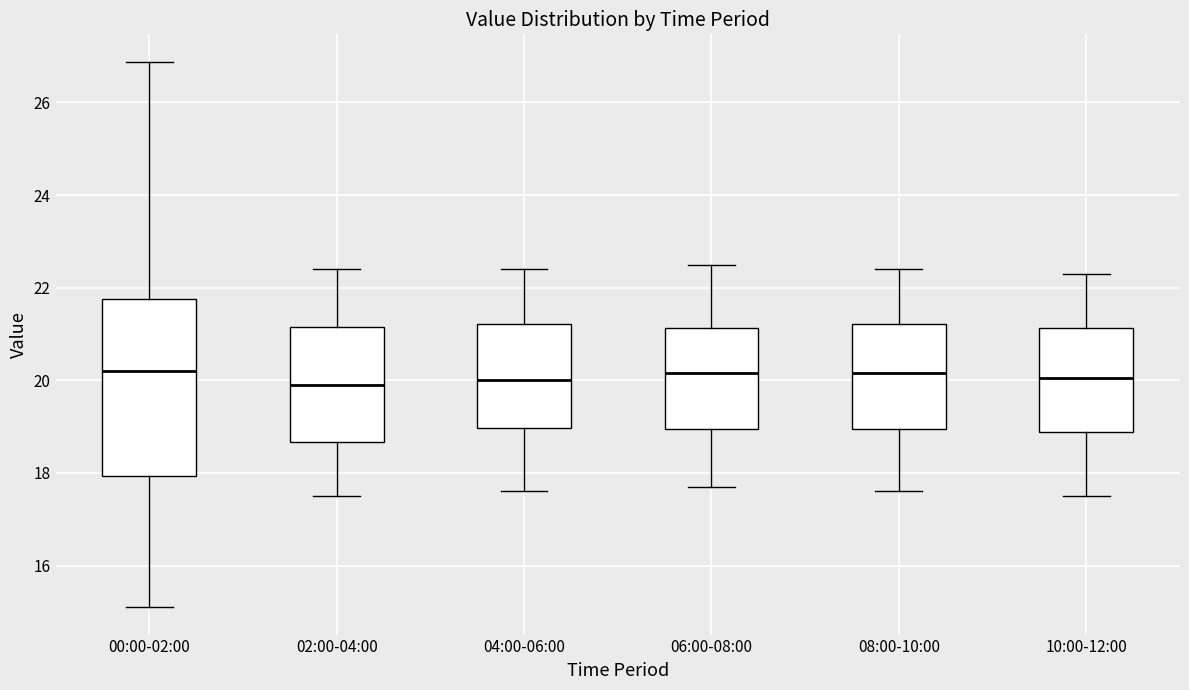

Where is the upper edge of the box for 04:00-06:00 on the y-axis? The values are not printed on the chart, so give them approximately, as read against the axis.

21.2